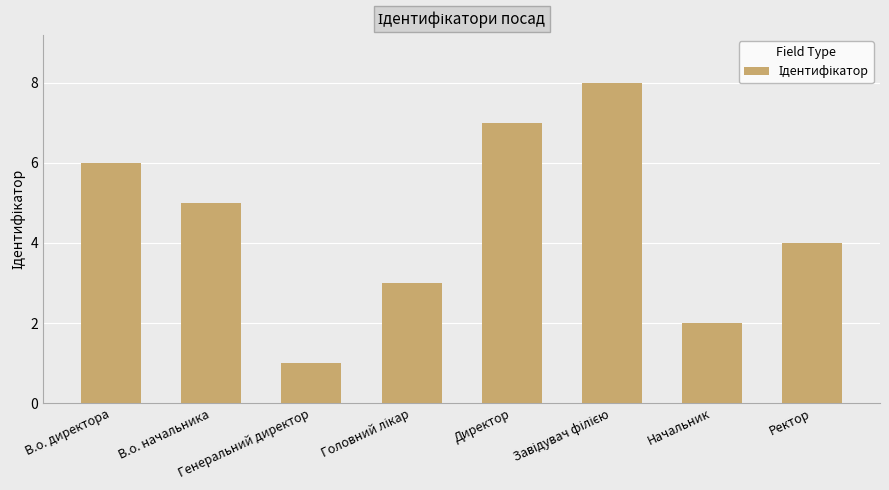

What is the maximum value shown in the chart?

8